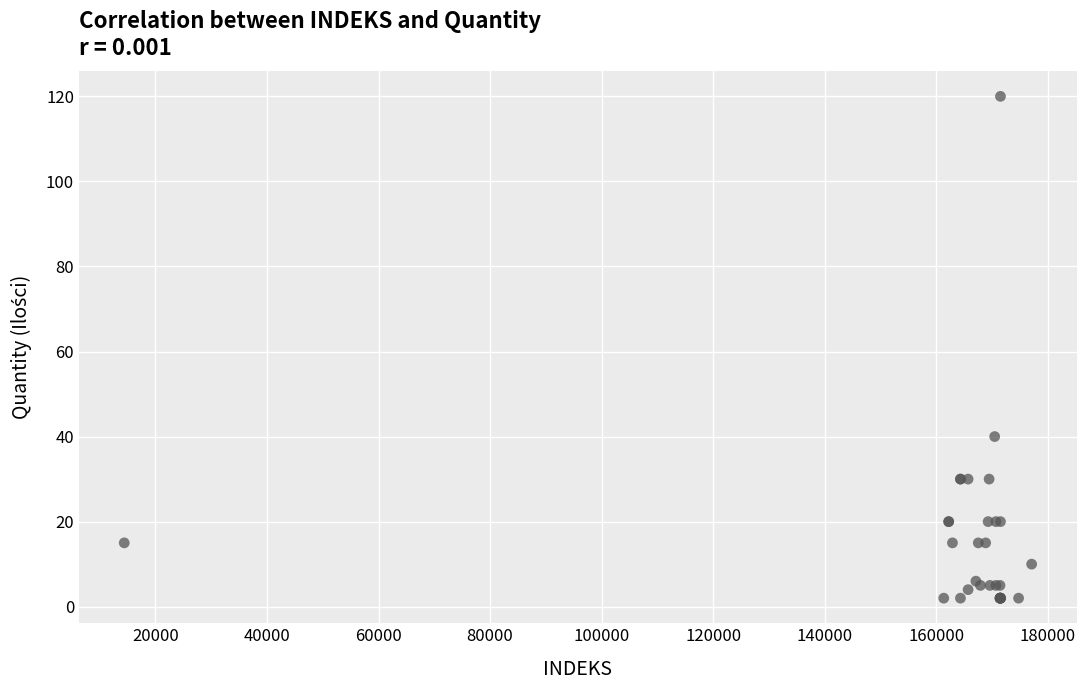

What Y value in the scatter plot is closest to 61?

40